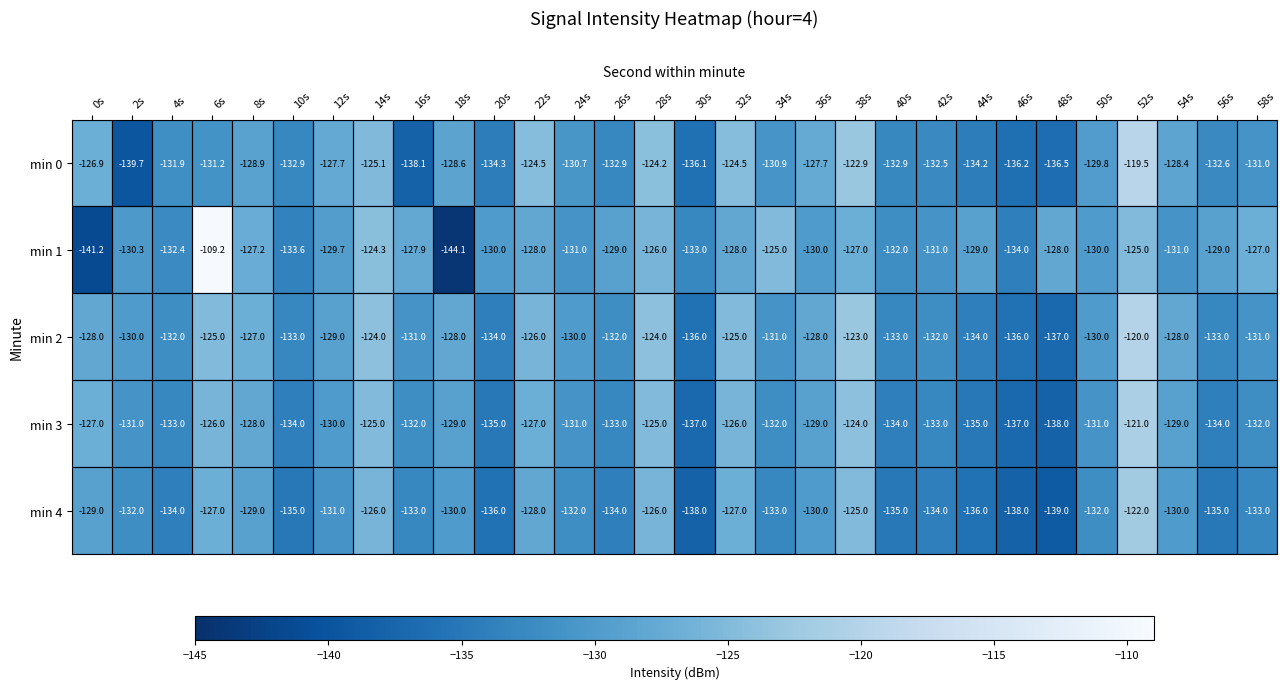

What is the greatest value displayed?

-109.2